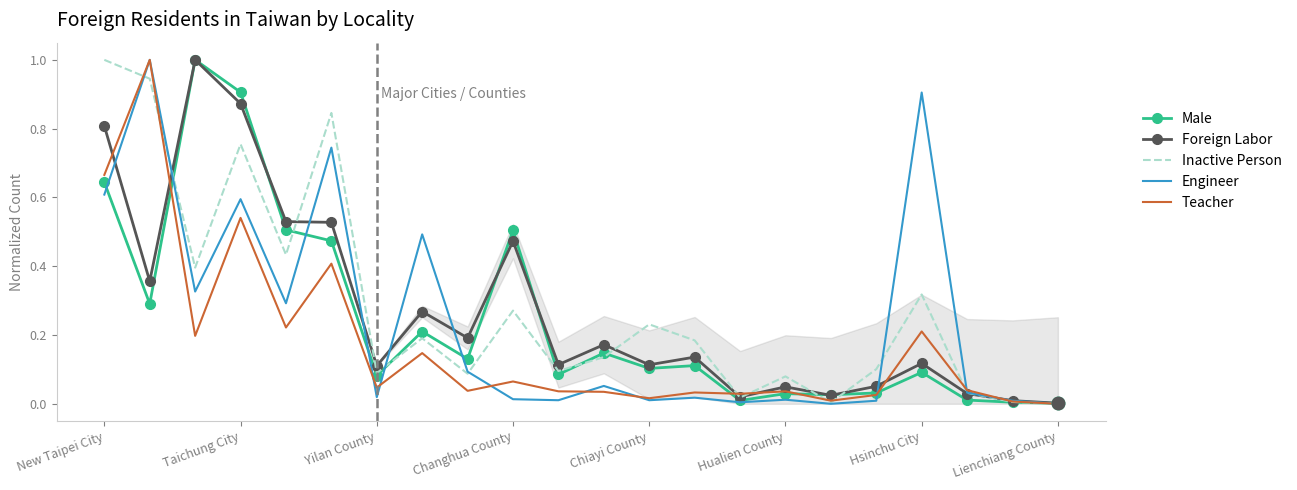

Which series ends up on top after the final intersection of Teacher and Engineer?

Engineer